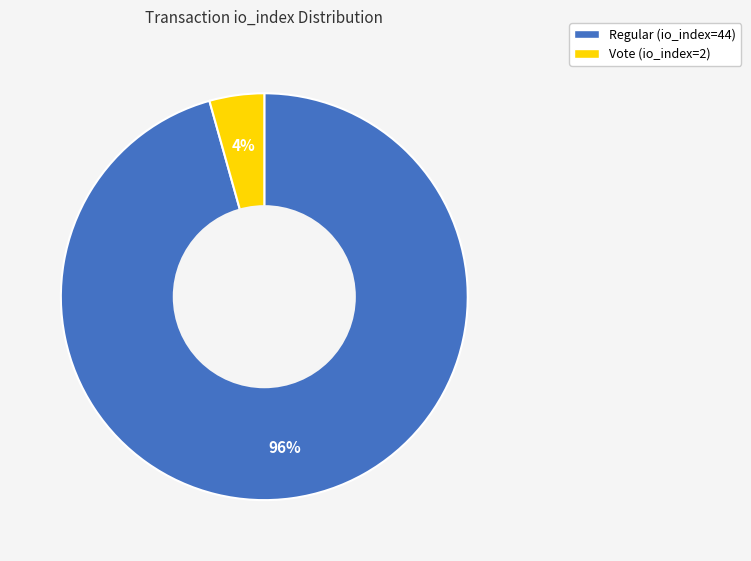

Is it true that Regular (io_index=44) is 96% of the pie?

True